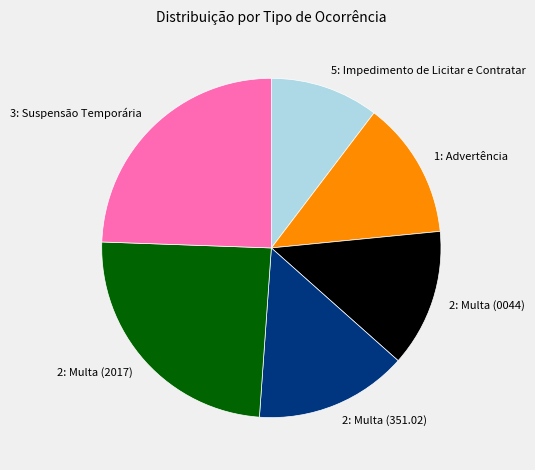

Is 2: Multa (351.02) the majority of the pie?

No